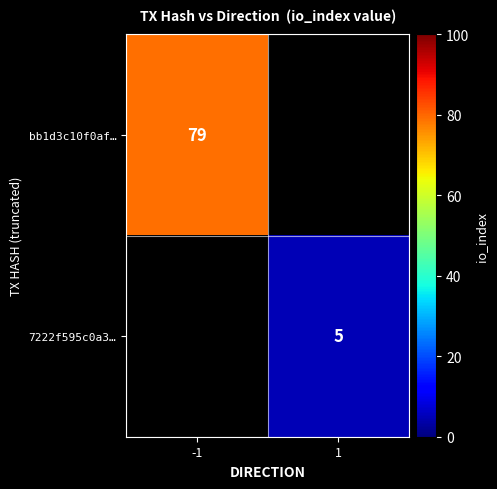

Is it true that 7222f595c0a3… equals 5 at 1?

True